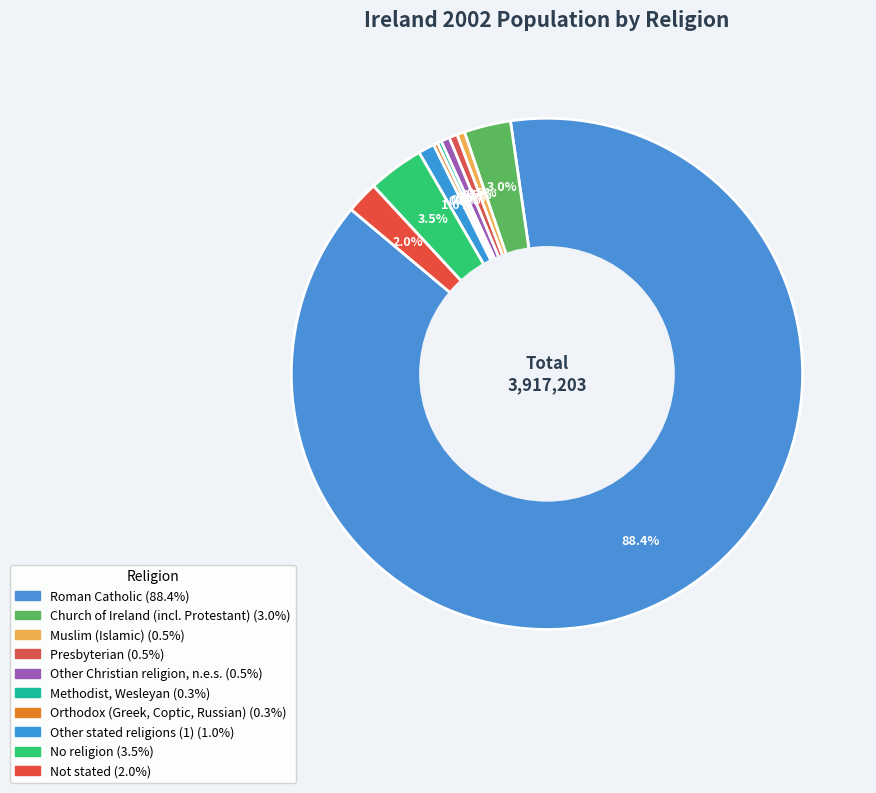

The Other Christian religion, n.e.s. slice represents 1% of the pie. True or false?

True